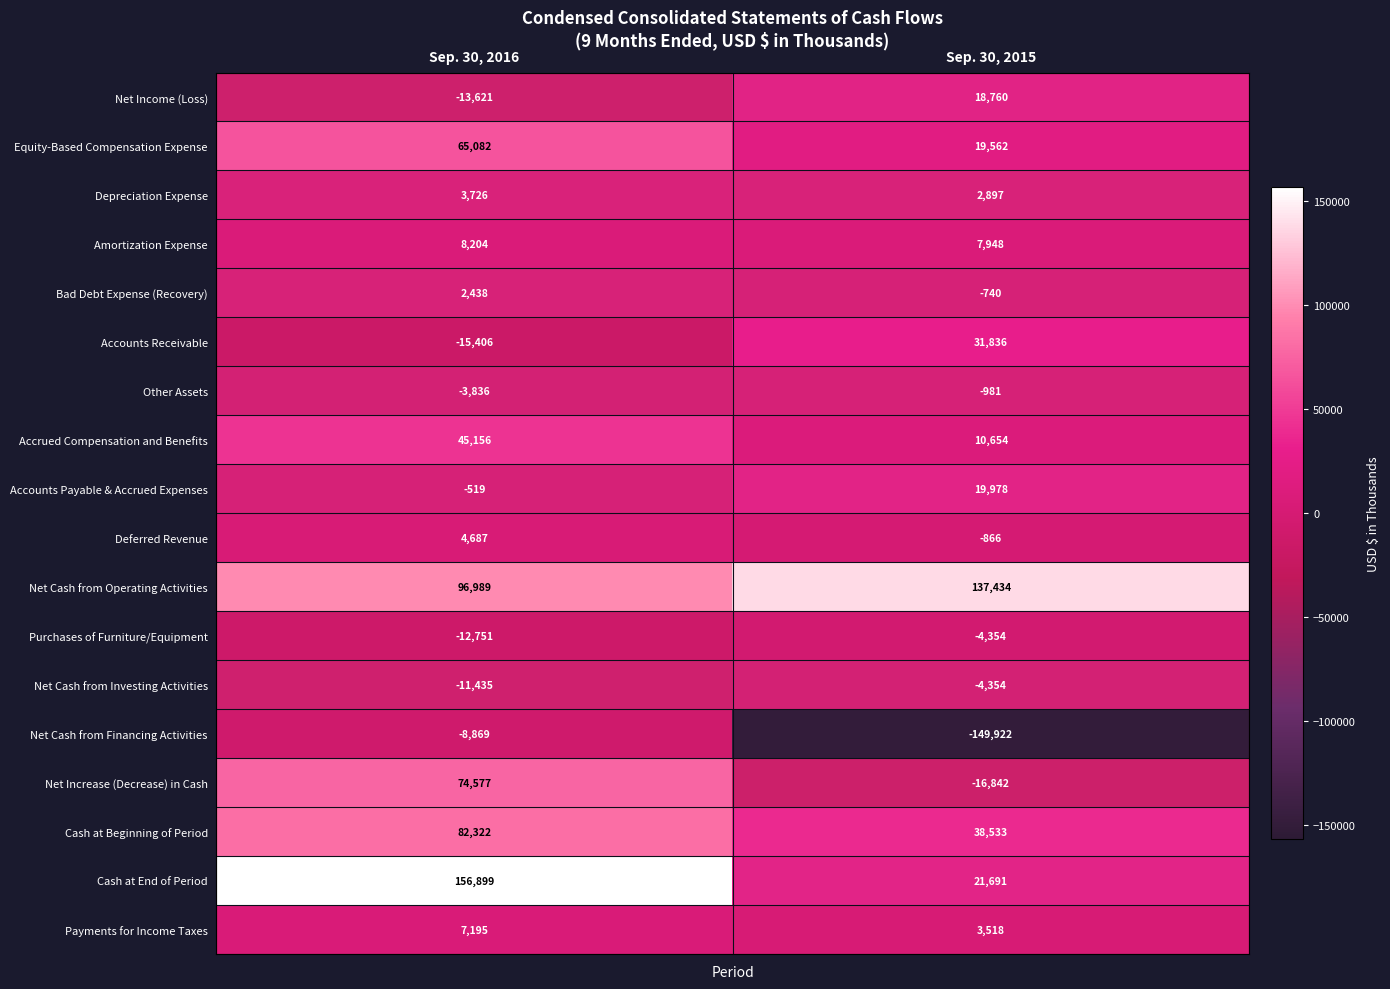

True or false: Payments for Income Taxes has a value of 7195 at Sep. 30, 2016.

True